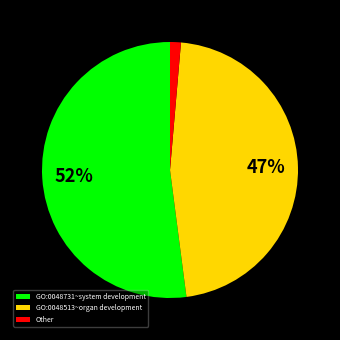

Approximately how many times larger is the value at GO:0048731~system development compared to GO:0048513~organ development?

1.1